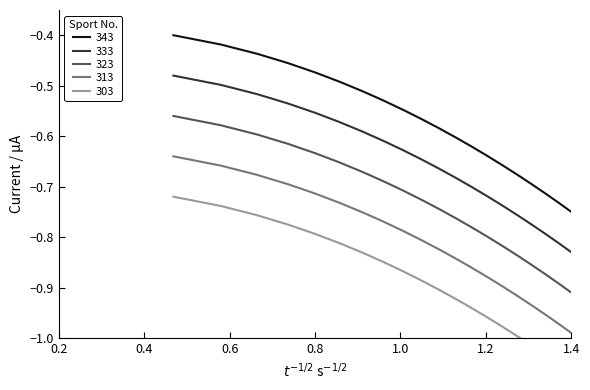

True or false: 333 and 313 intersect in this chart.

False